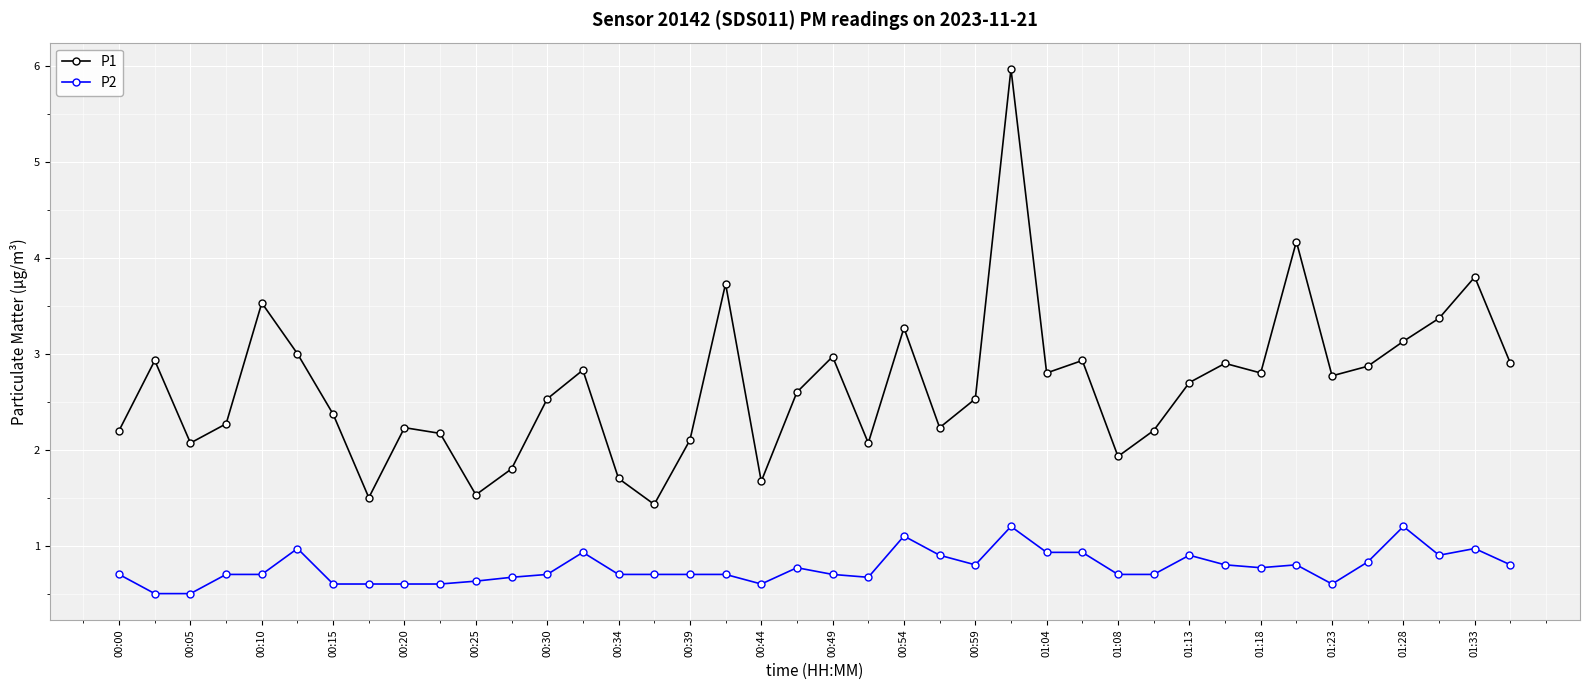

Which series has the largest total across all categories?

P1